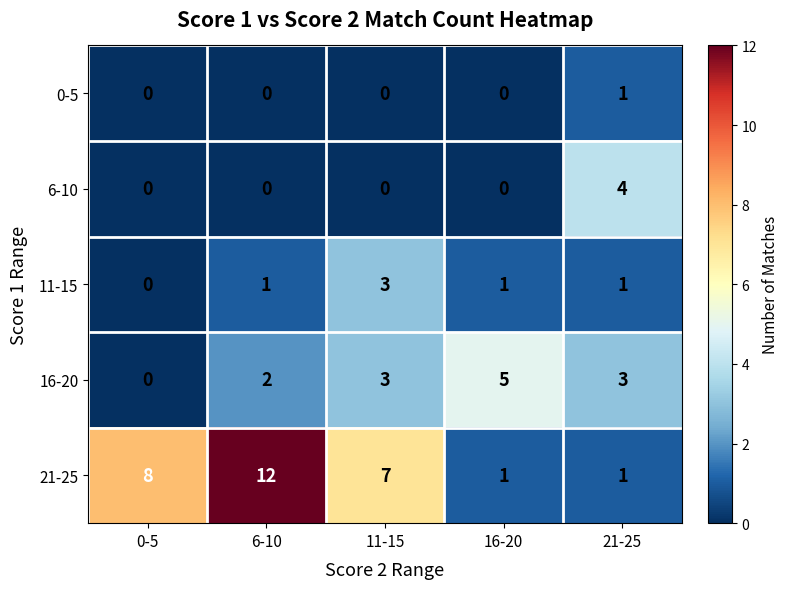

Which series has the largest range (max minus min)?

21-25